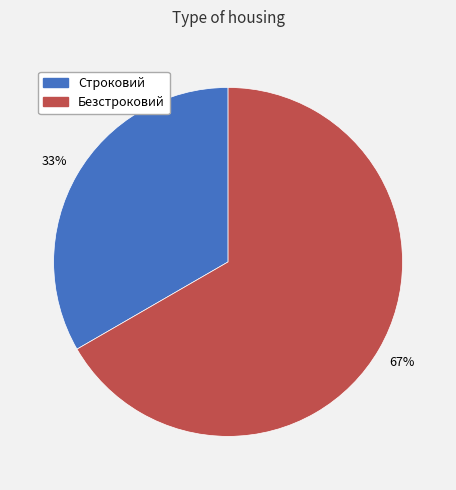

What percentage is the Безстроковий slice, to the nearest percent?

67%